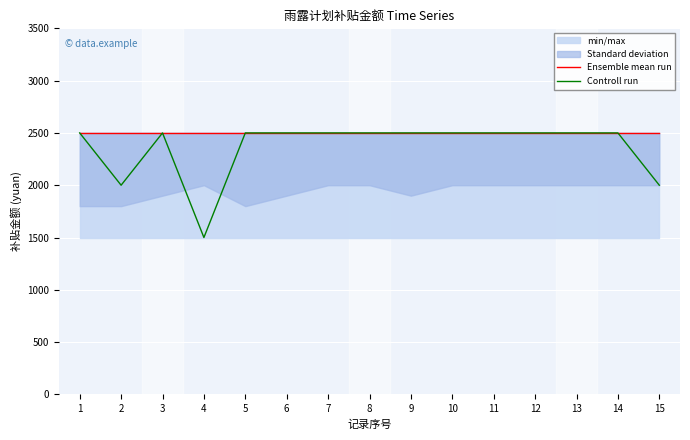

What is the spread (max minus min) of values at 15?

500